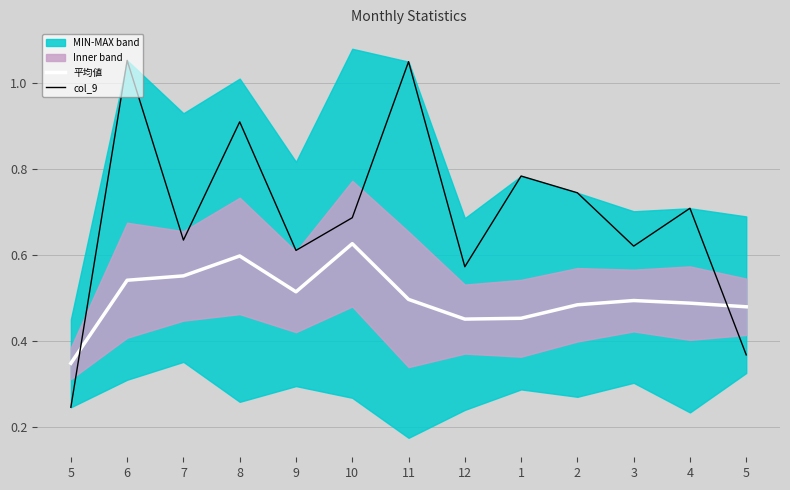

What is the maximum value for 平均値?

0.6